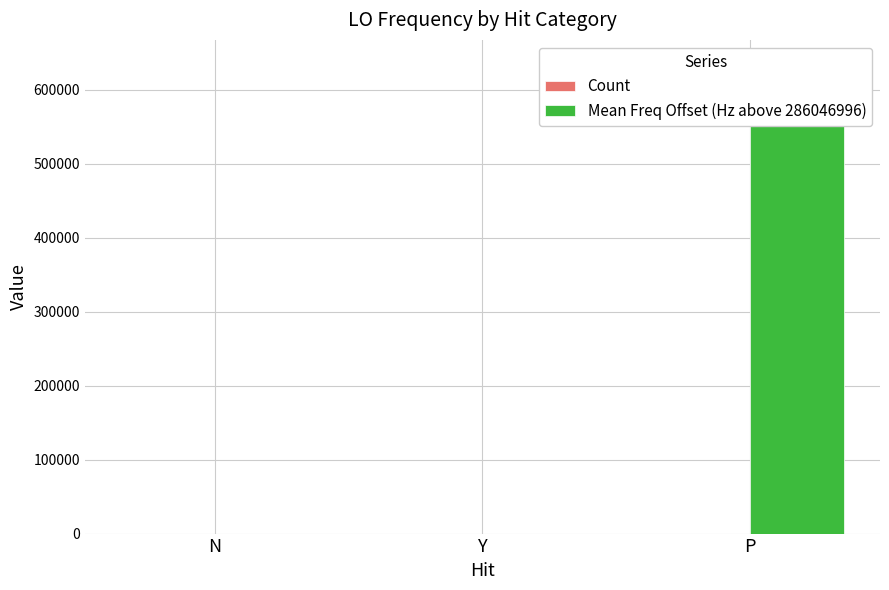

Does the chart contain any negative values?

No